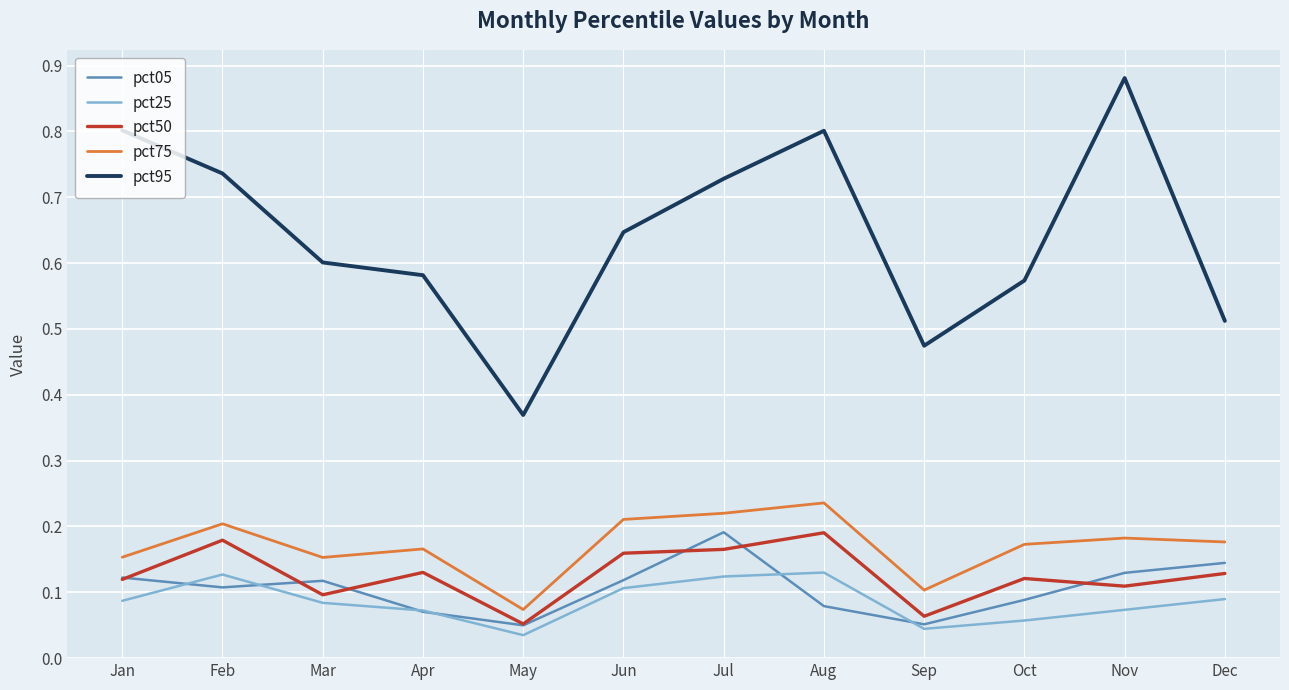

Which series has the largest total across all categories?

pct95